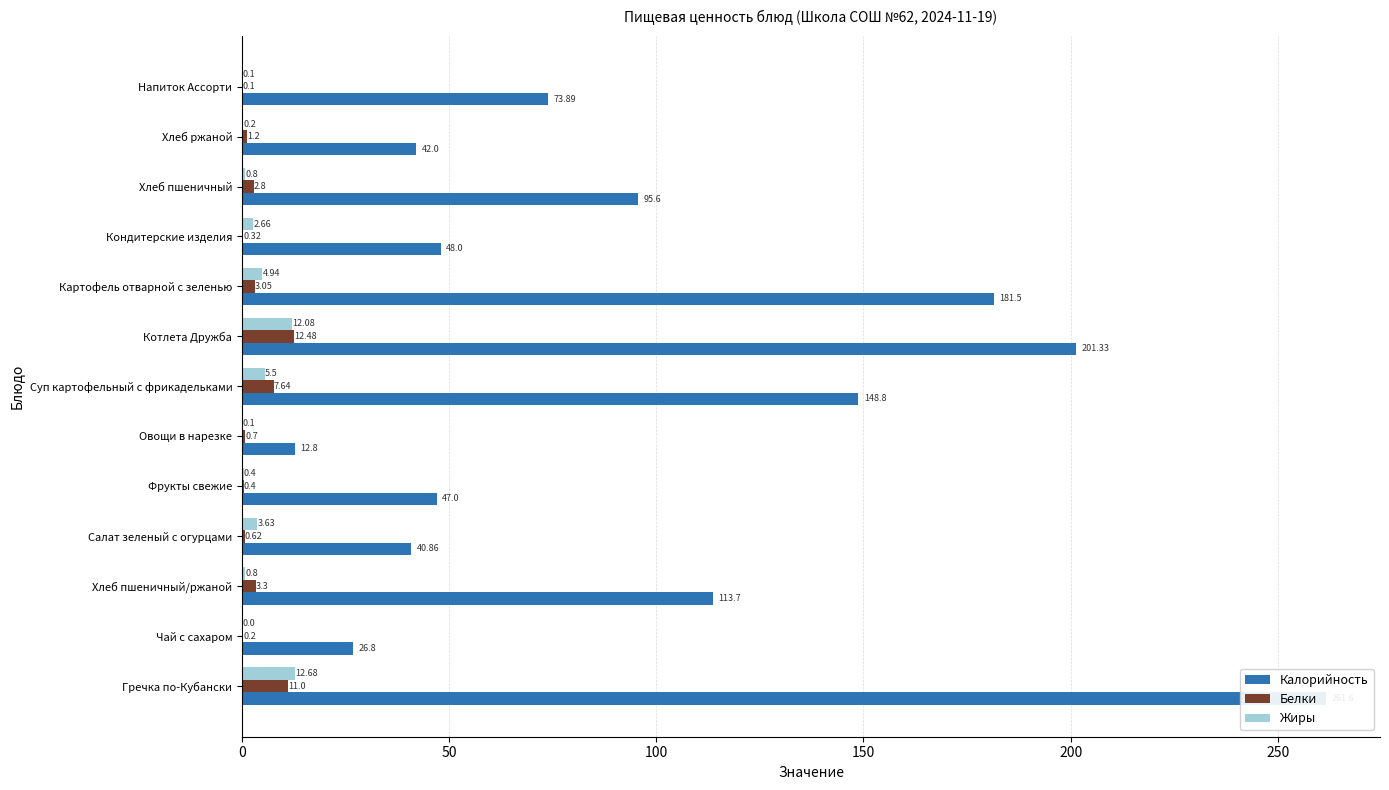

The value of Жиры at Кондитерские изделия is 1.7. True or false?

False